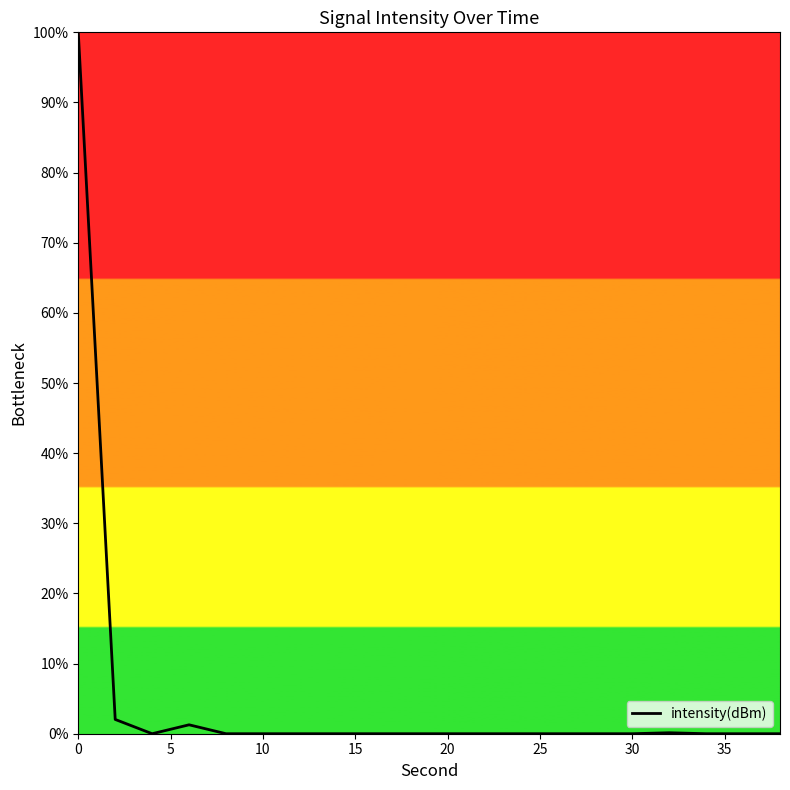

What is the difference between the maximum and minimum values?

100.0